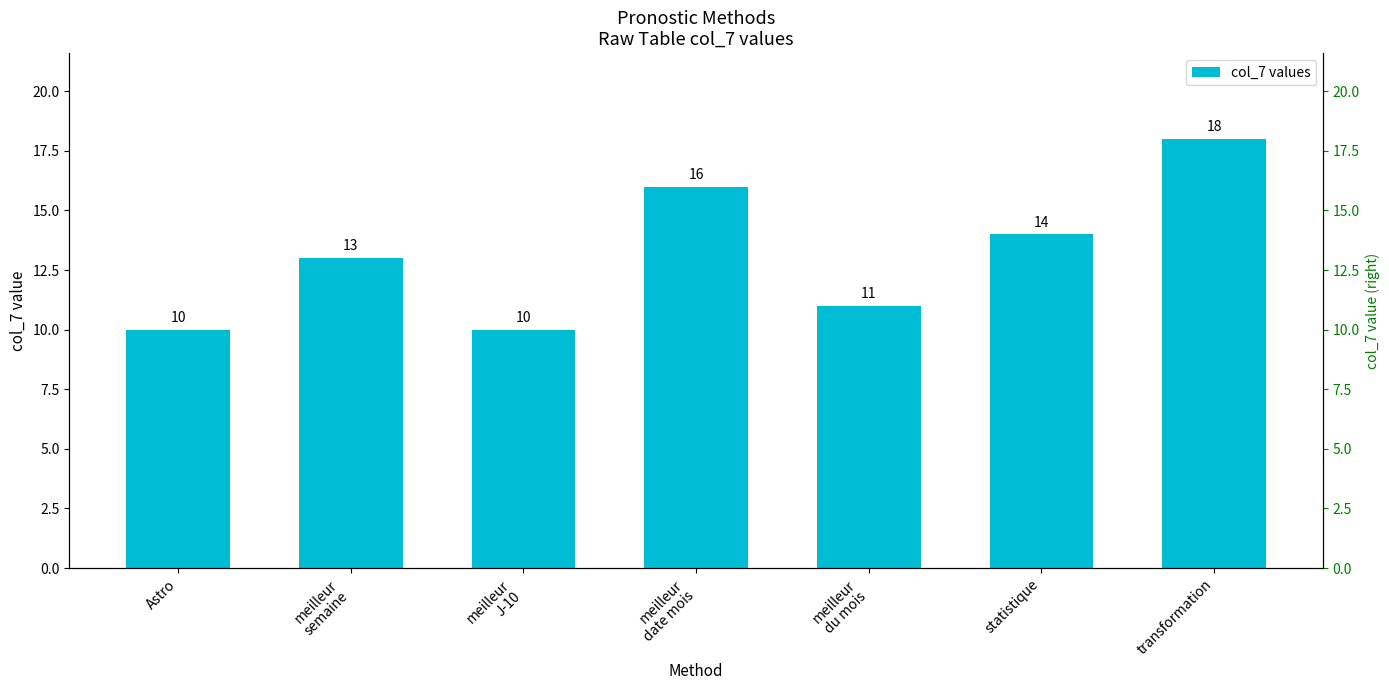

What is the value of the 5th bar from the left?

11